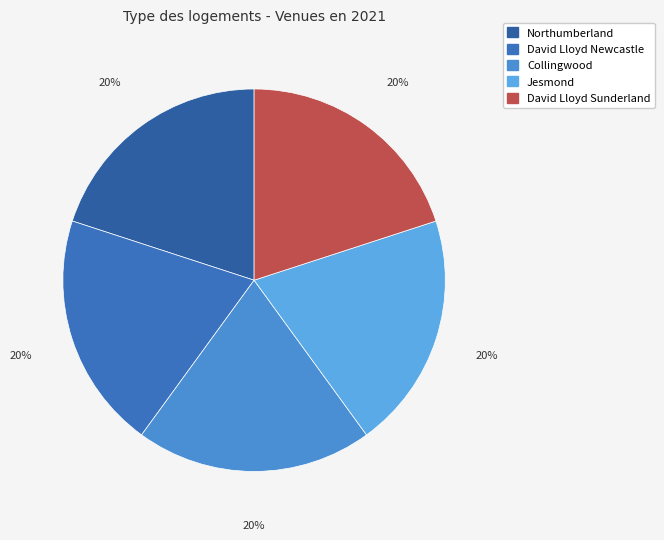

How many slices are in this pie chart?

5